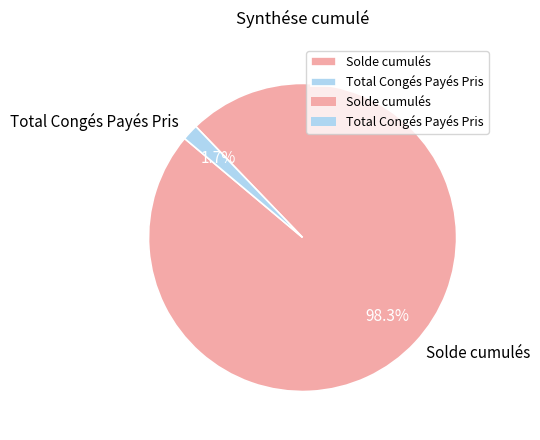

Rank the categories by value from highest to lowest.

Solde cumulés, Total Congés Payés Pris